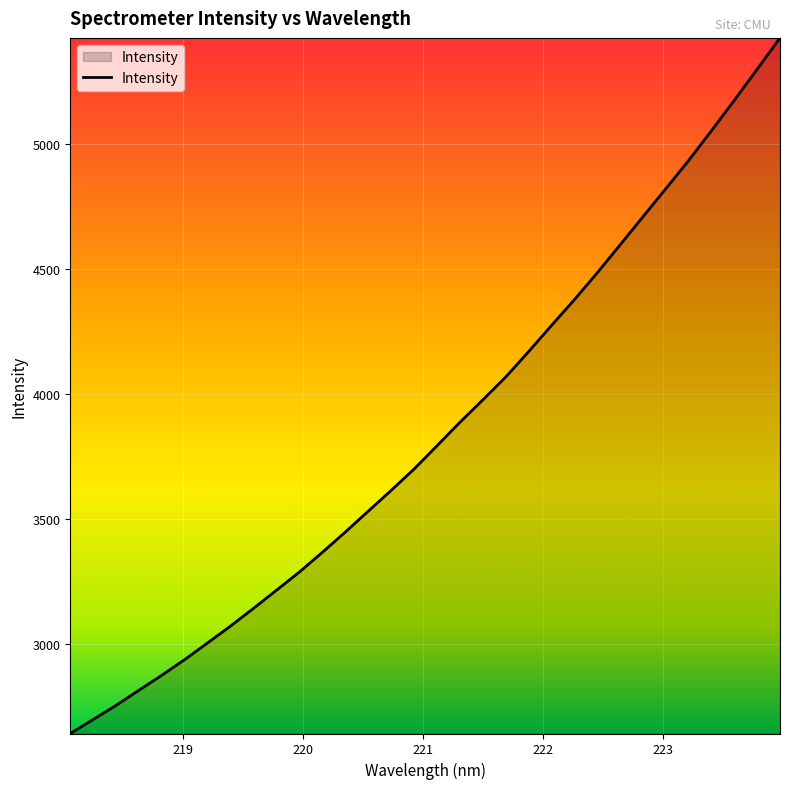

What is the smallest value displayed?

2640.5